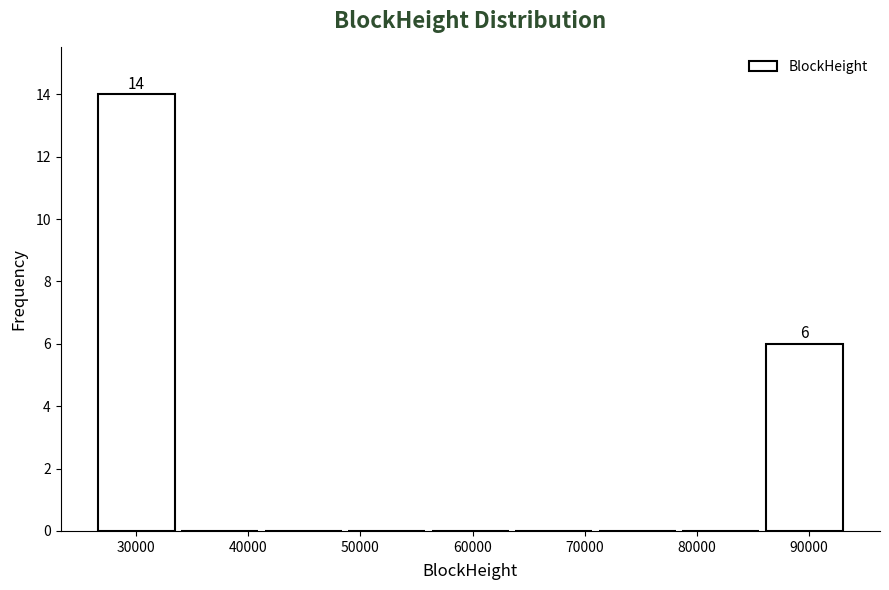

Over which range of the x-axis is the bar tallest?

26000 to 34000